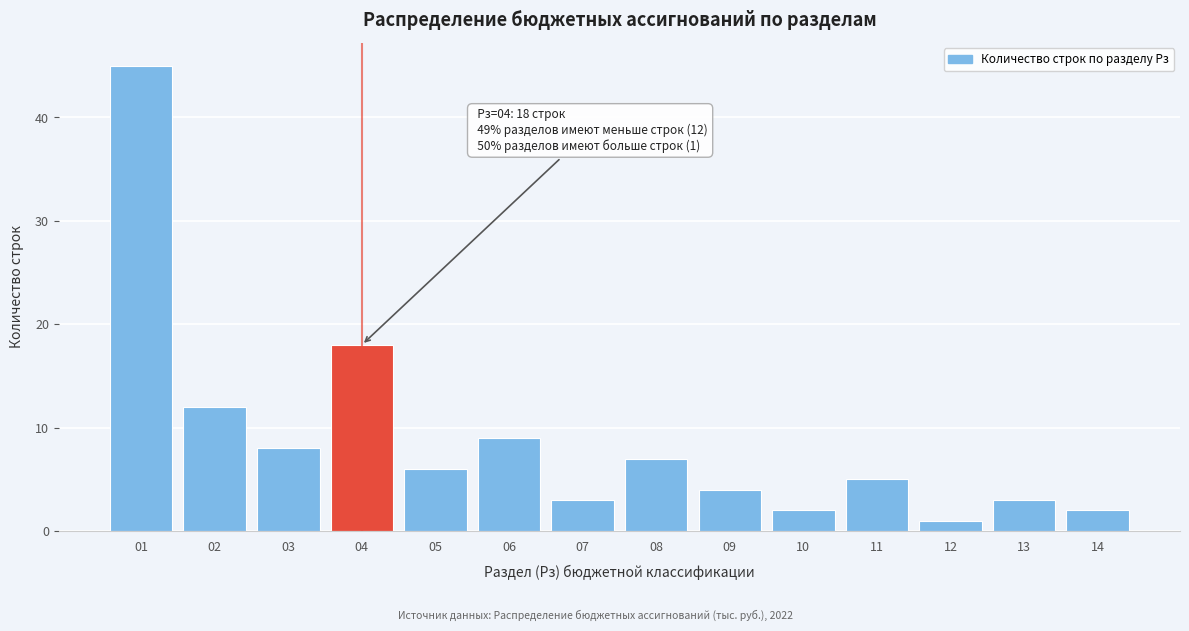

Reading left to right, list all the values displayed in this chart.

01=45	02=12	03=8	04=18	05=6	06=9	07=3	08=7	09=4	10=2	11=5	12=1	13=3	14=2